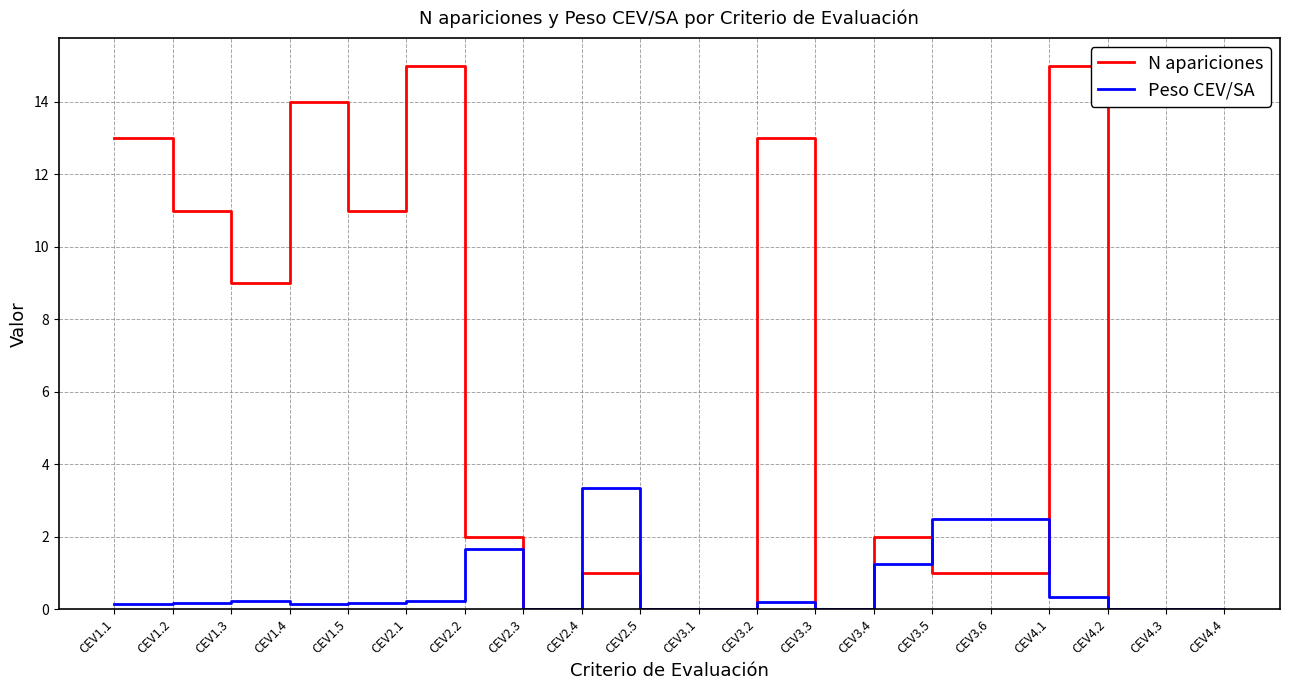

Rank the series at CEV3.2 from highest to lowest value.

N apariciones, Peso CEV/SA